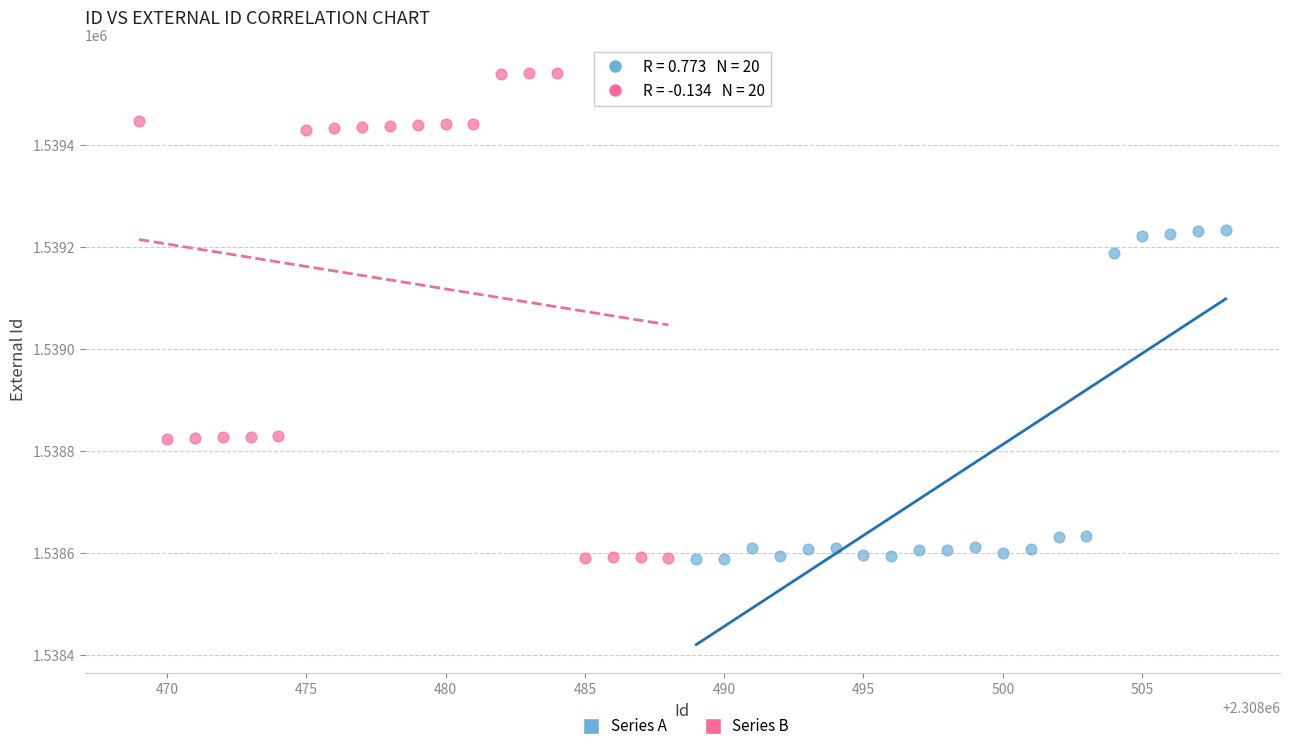

Which series has the widest spread of Y values?

Series B